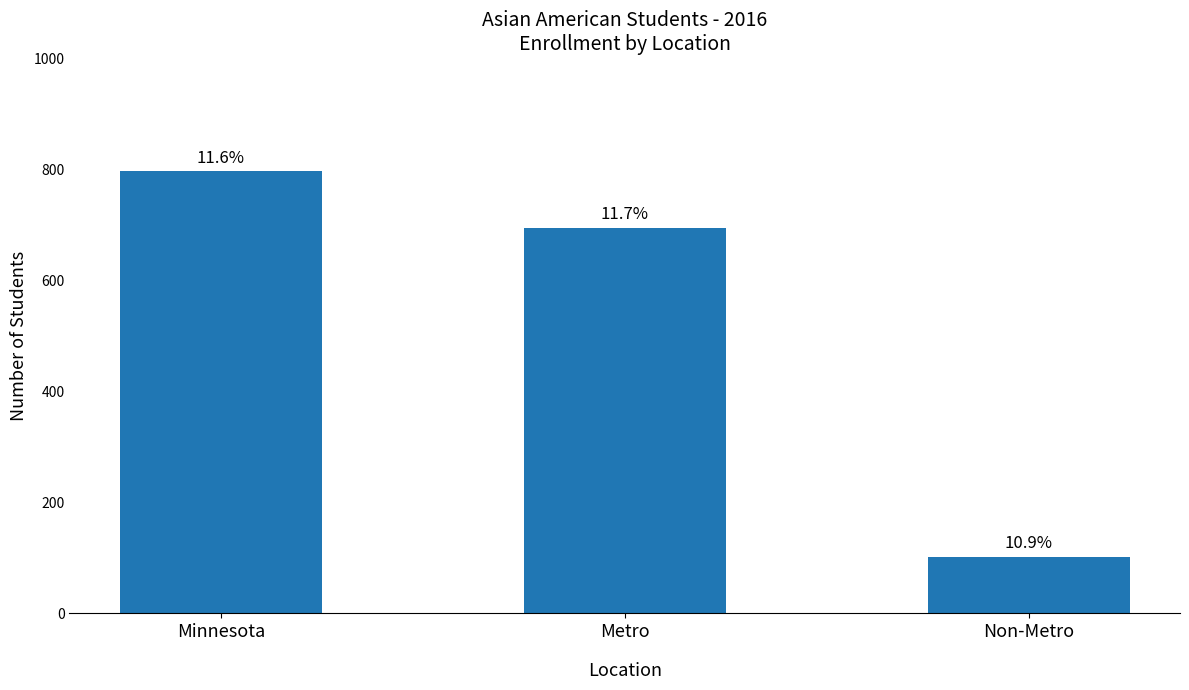

What position from the left is Minnesota?

1